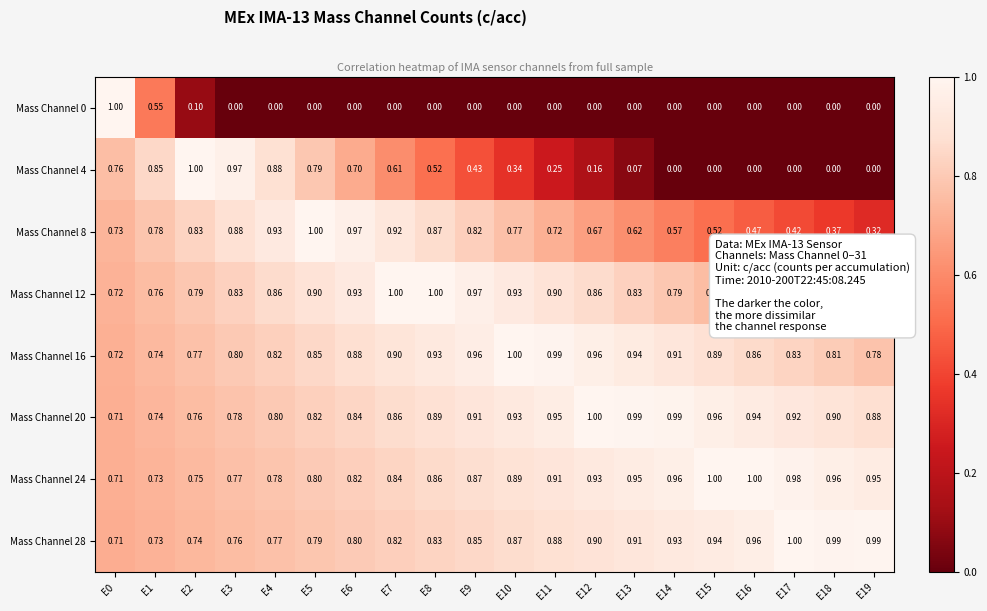

Is the value of Mass Channel 16 at E16 greater than the value of Mass Channel 28 at E15?

No